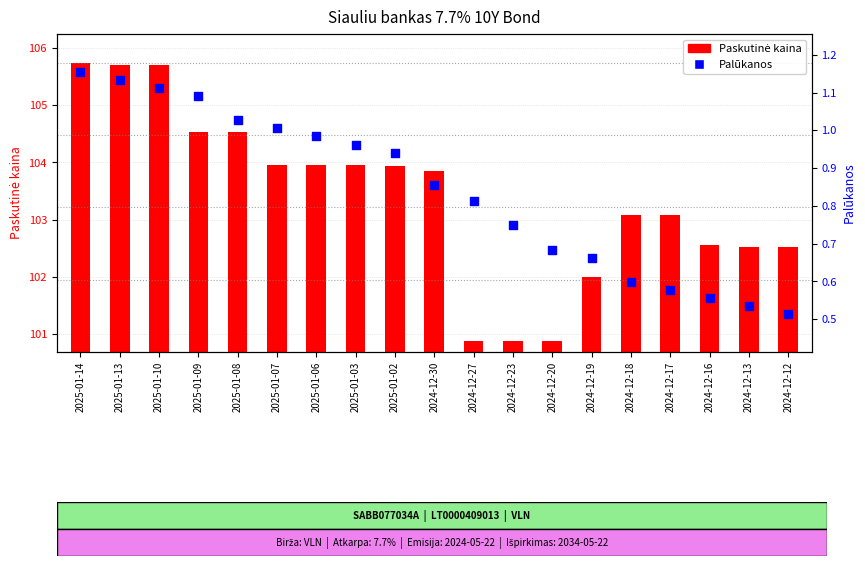

Which series contains the lowest Y value?

Paskutinė kaina